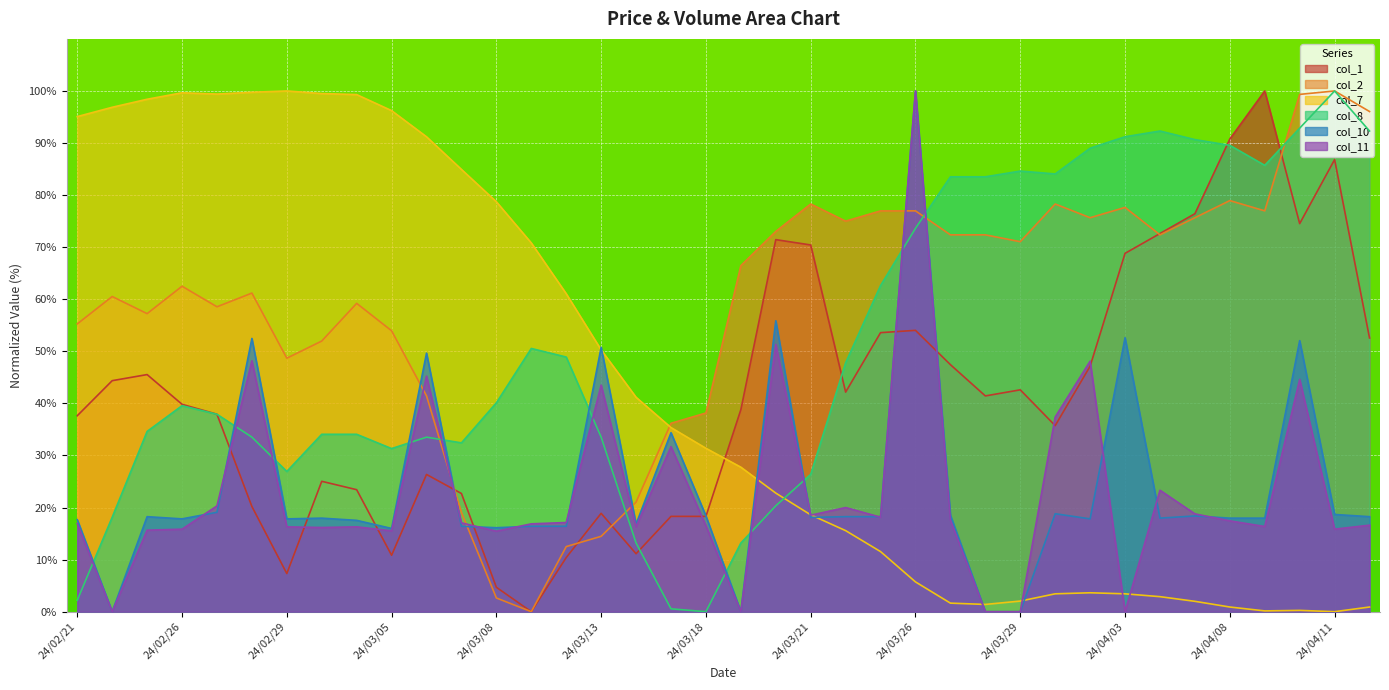

Where is the first local minimum for col_10?

24/02/22